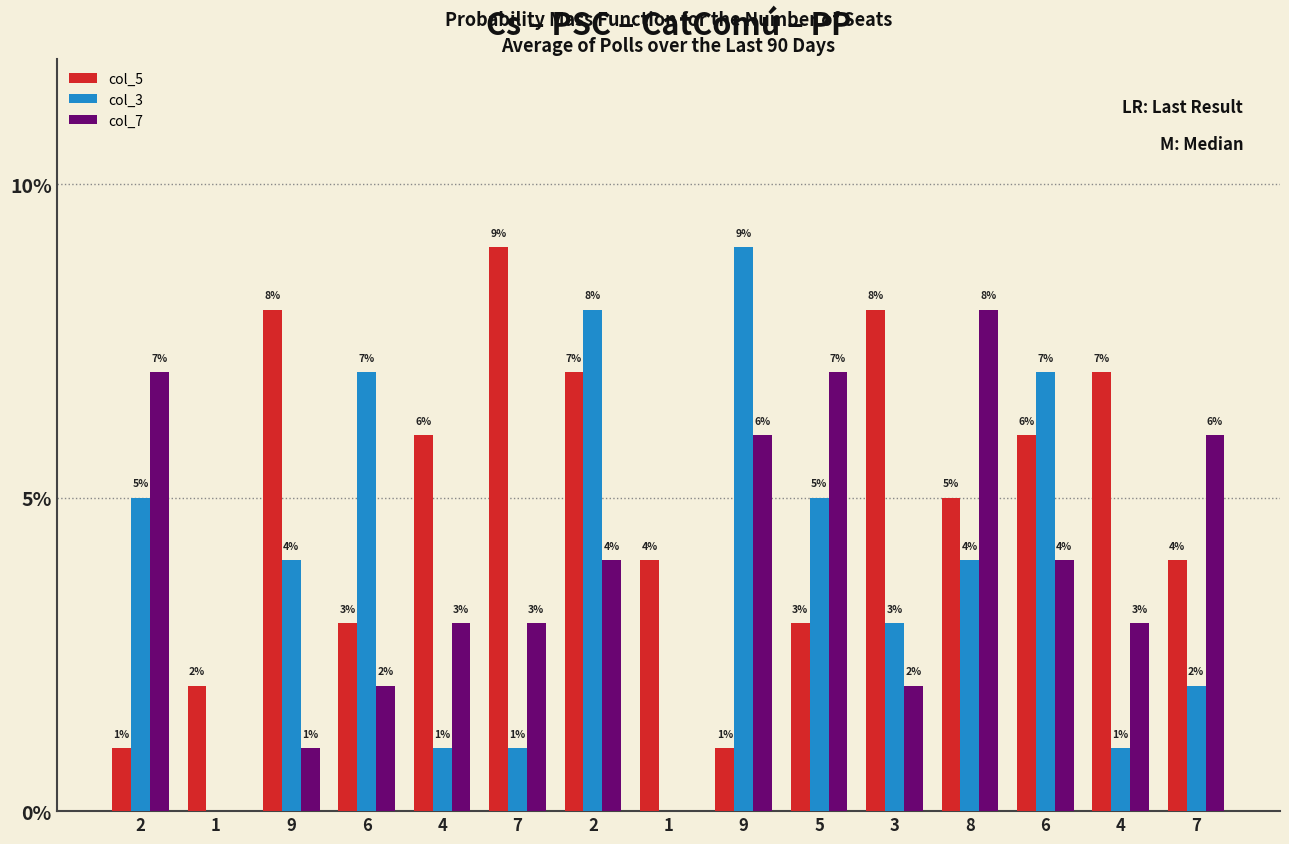

What is the average value of the col_3 series?

4